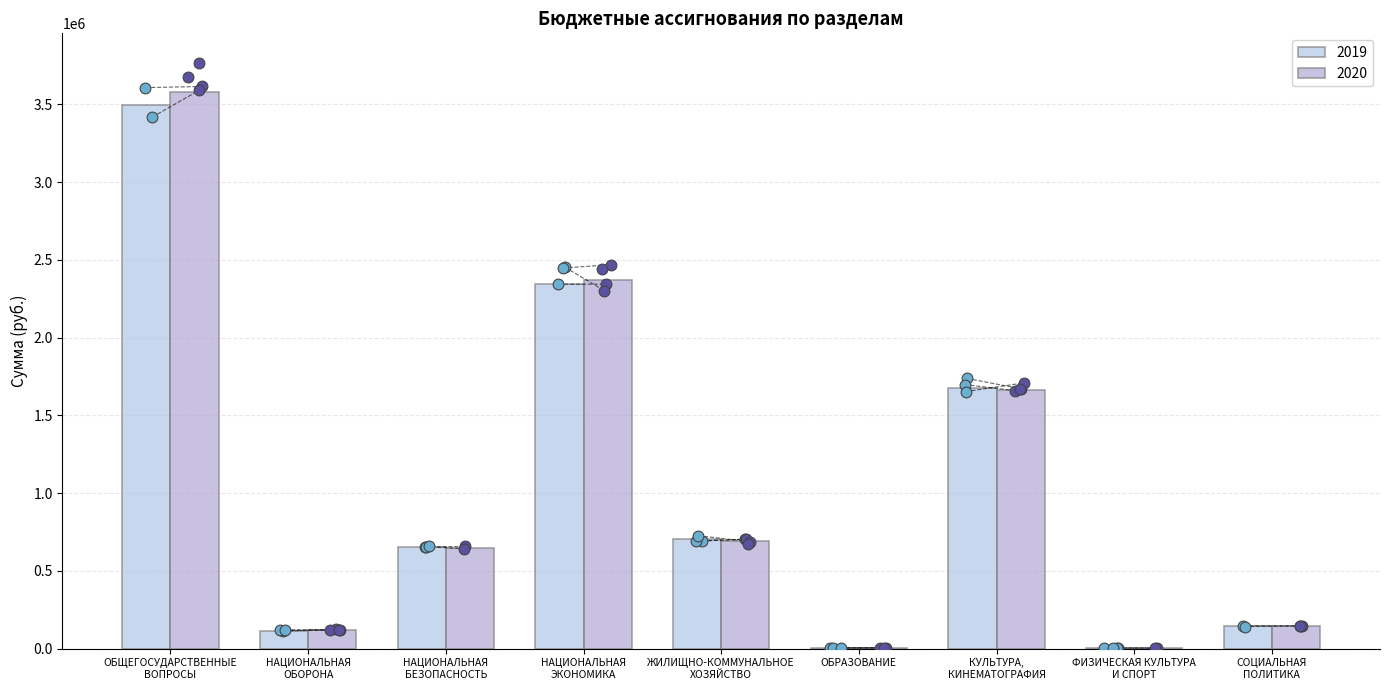

Which series reaches the maximum Y coordinate?

2020